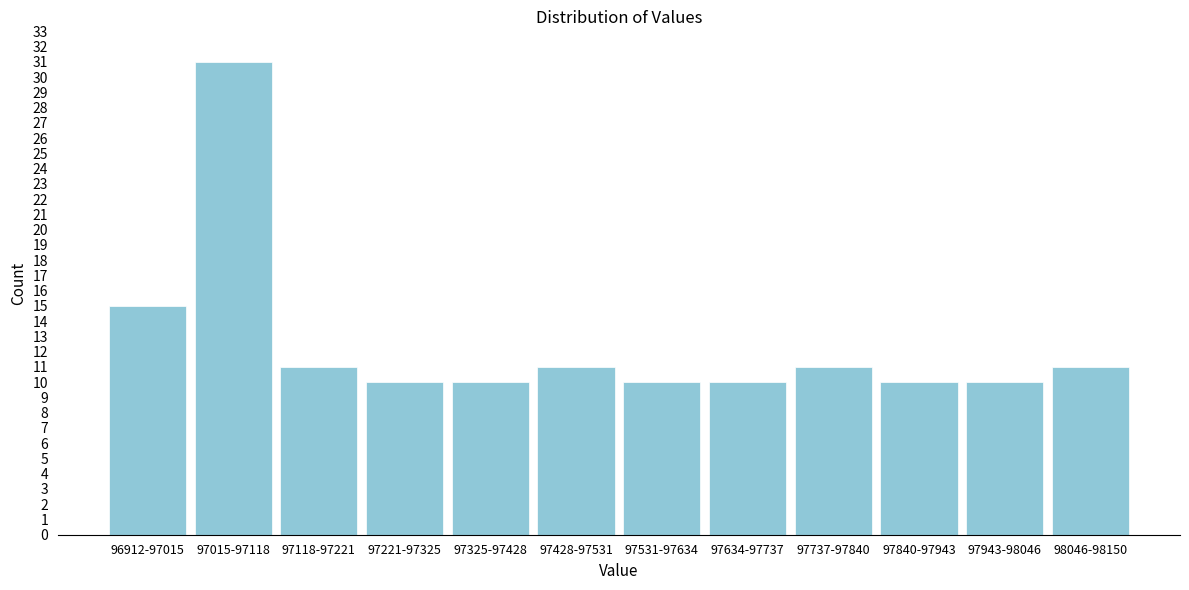

Reading left to right, what are all the values shown in this chart?

96912-97015=15	97015-97118=31	97118-97221=11	97221-97325=10	97325-97428=10	97428-97531=11	97531-97634=10	97634-97737=10	97737-97840=11	97840-97943=10	97943-98046=10	98046-98150=11